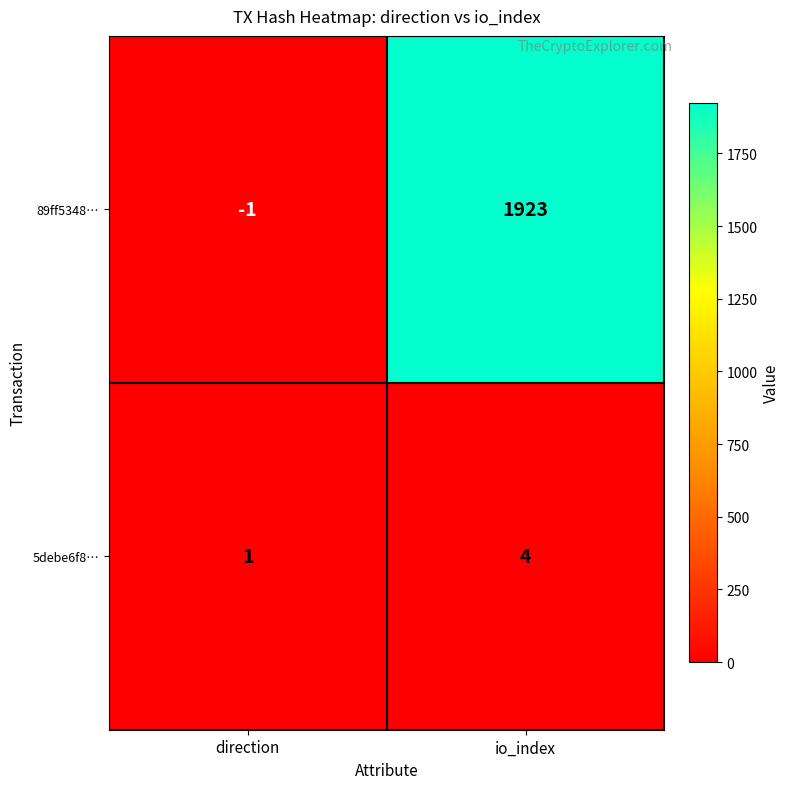

The value of 5debe6f8… at direction is 1. True or false?

True